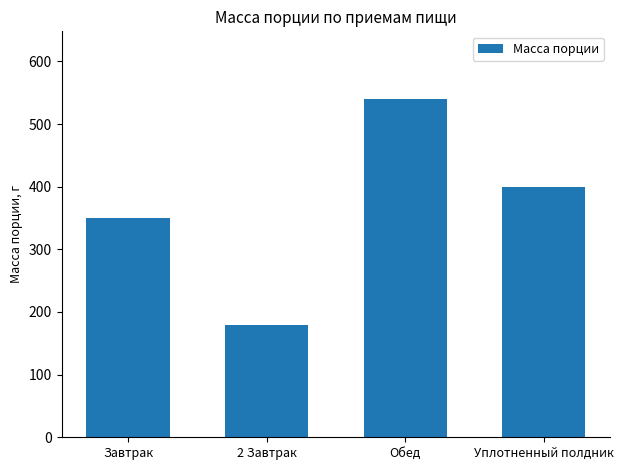

Are the bars grouped side by side (vs. stacked)?

No